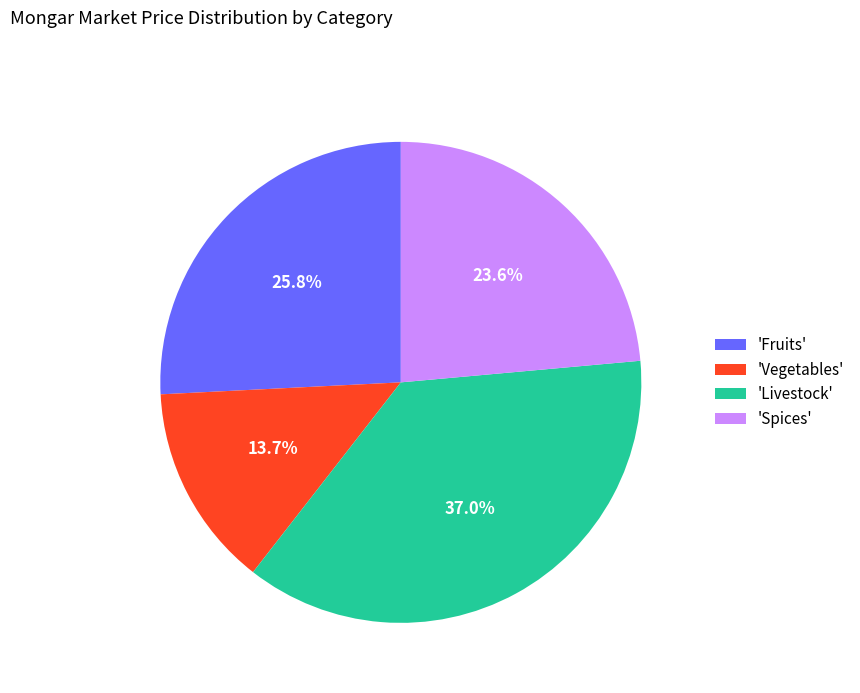

Is 'Livestock' the majority of the pie?

No